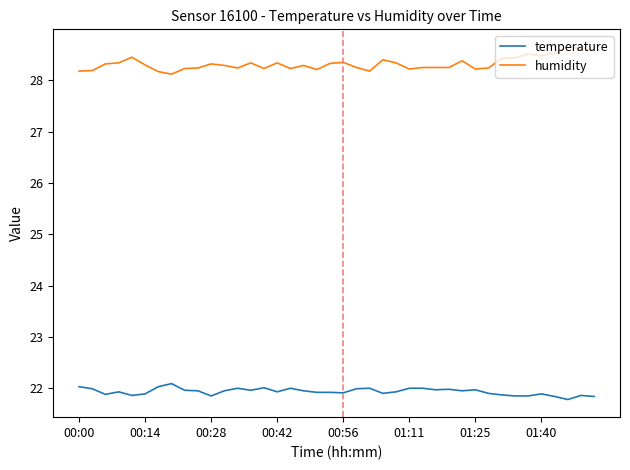

Which series has the largest total across all categories?

humidity